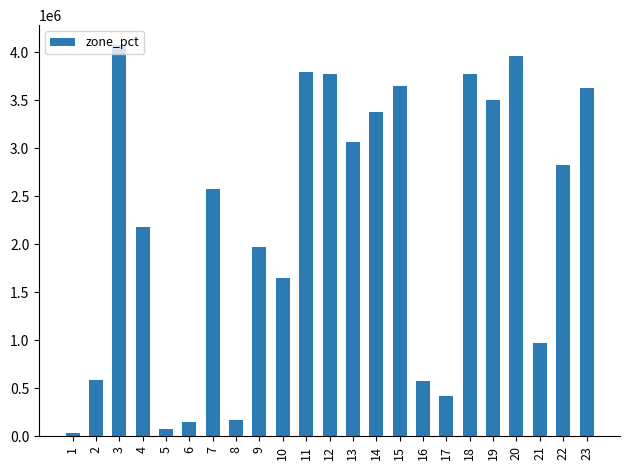

What value does the data have at 6?

147273.8